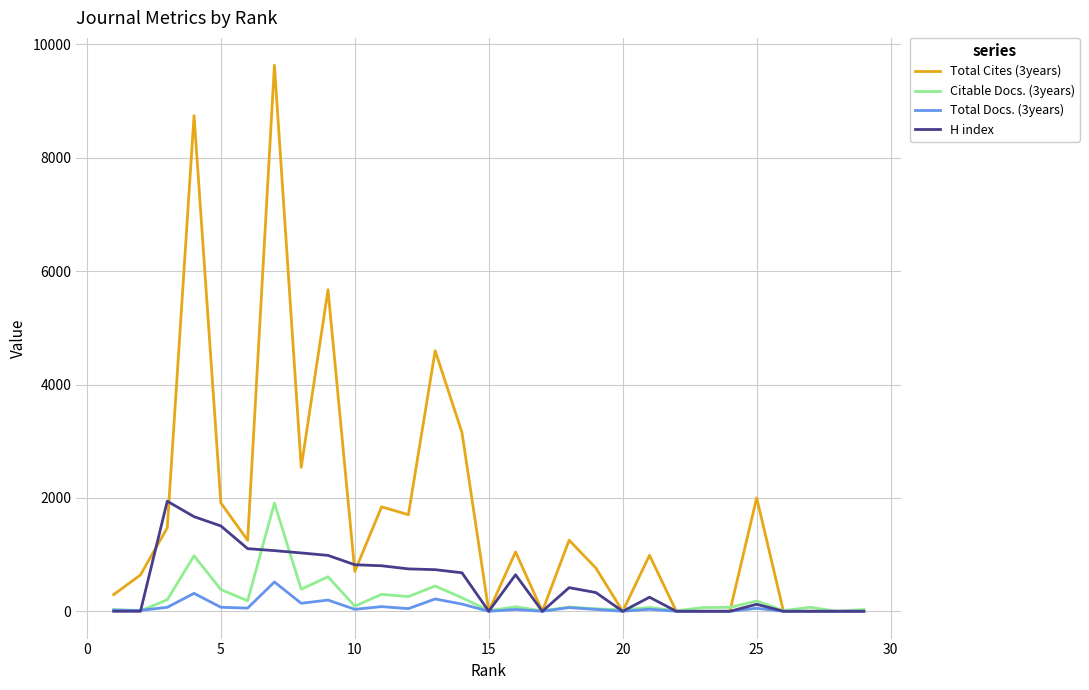

In H index, how many points are lower than both neighbors (excluding endpoints)?

3